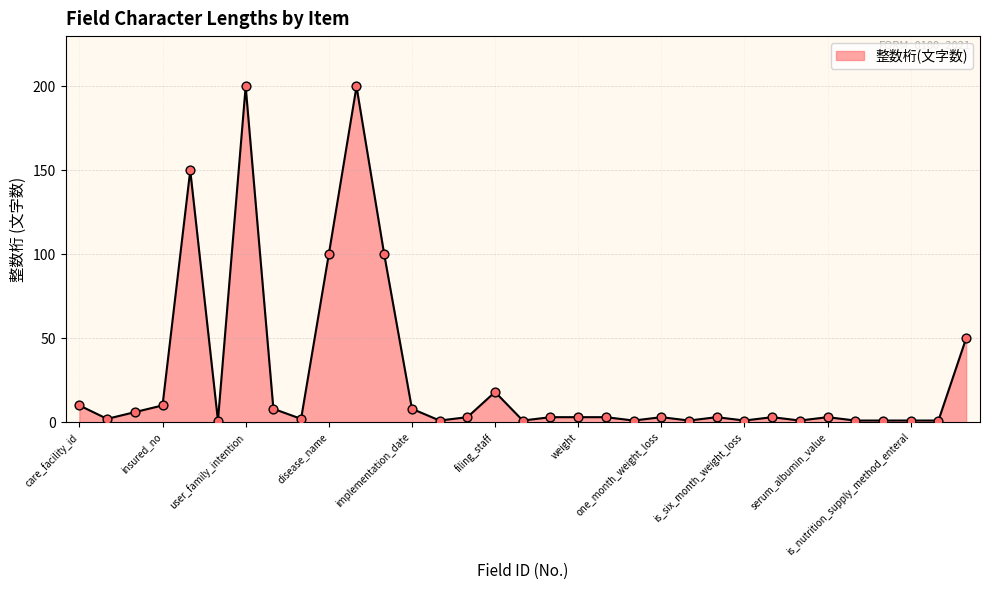

What is the greatest value displayed?

200